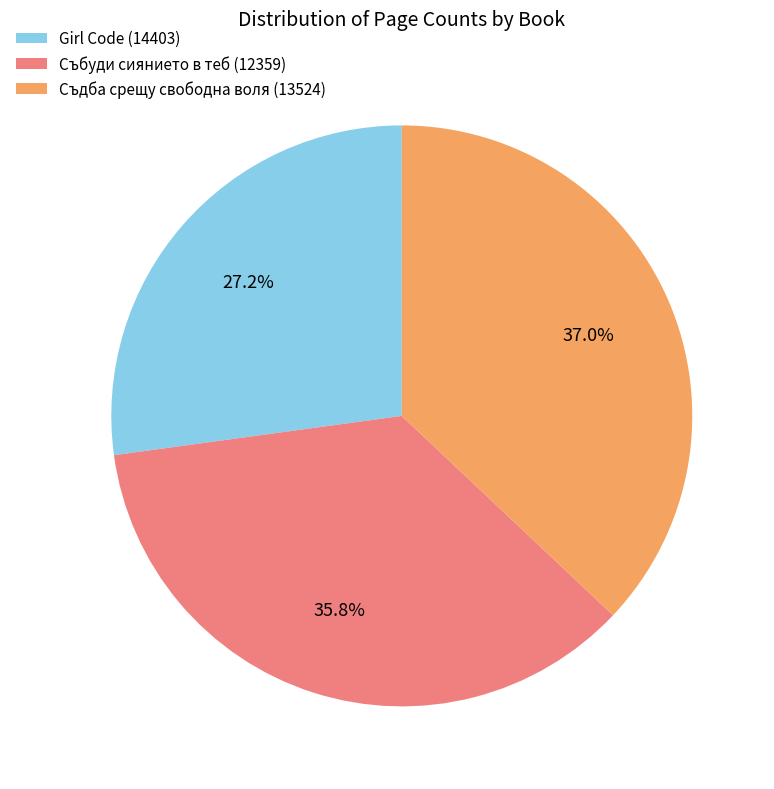

To the nearest percent, what is the average slice percentage?

33%